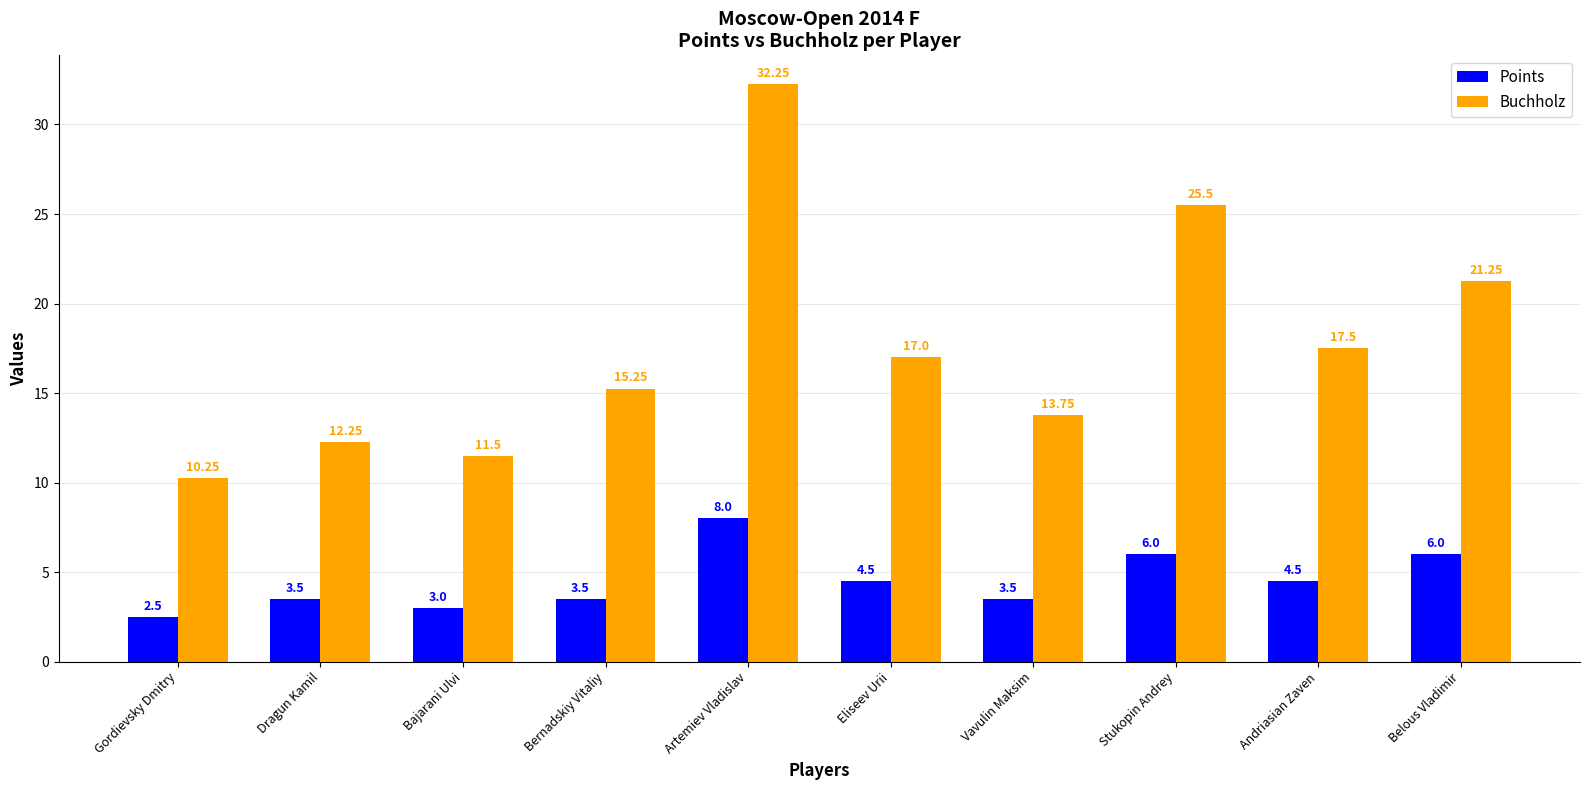

Is it true that Points equals 4.5 at Eliseev Urii?

True